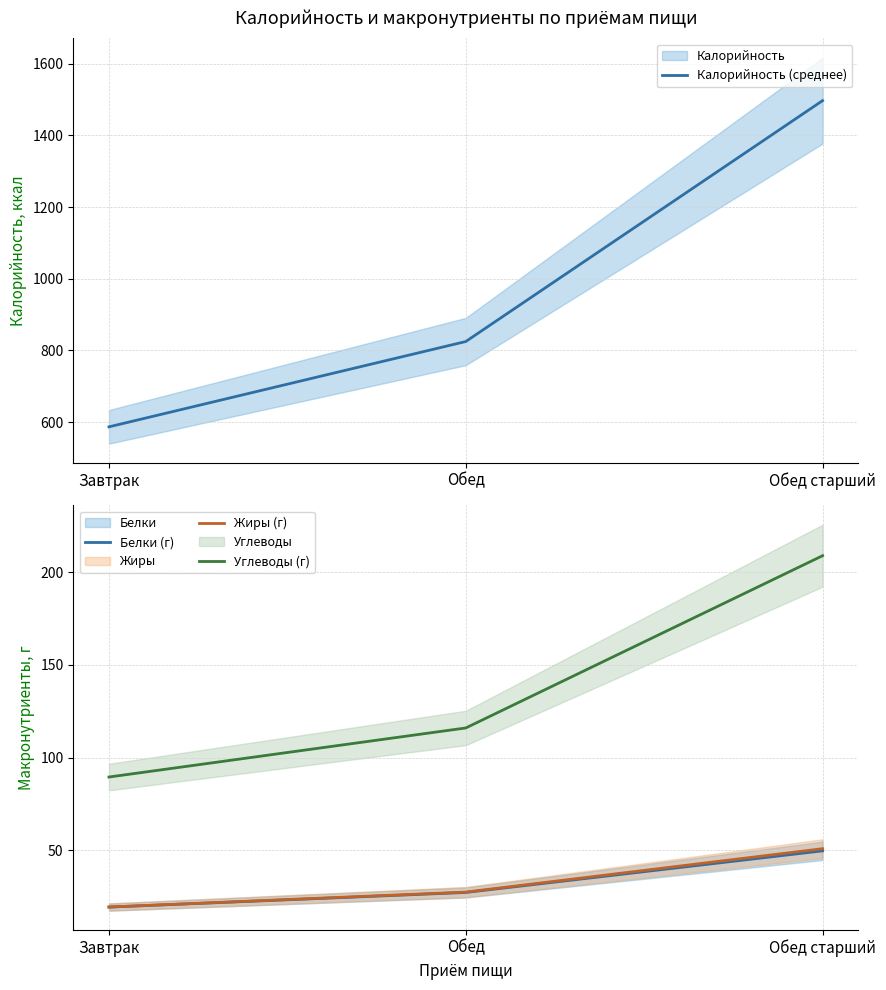

How many distinct data groups are displayed?

4